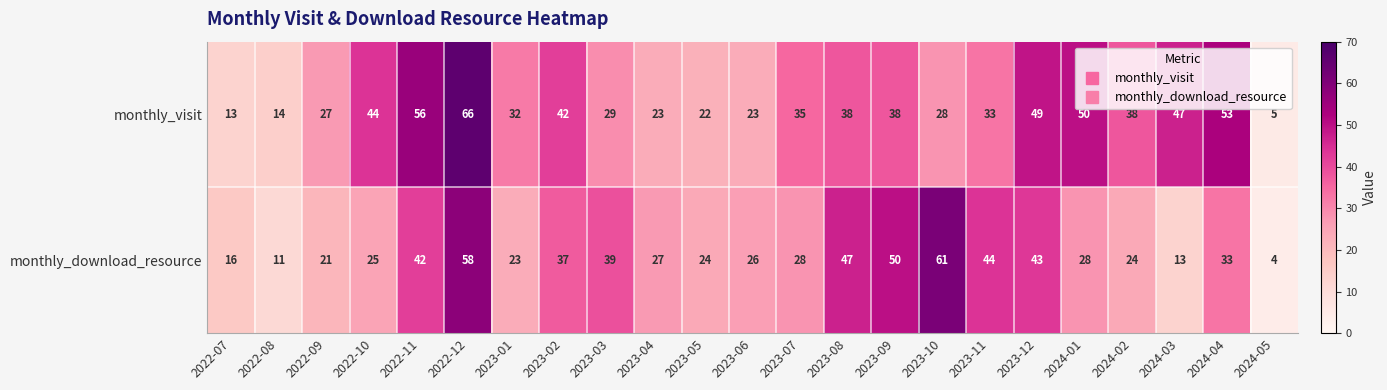

Which series has the largest total across all categories?

monthly_visit